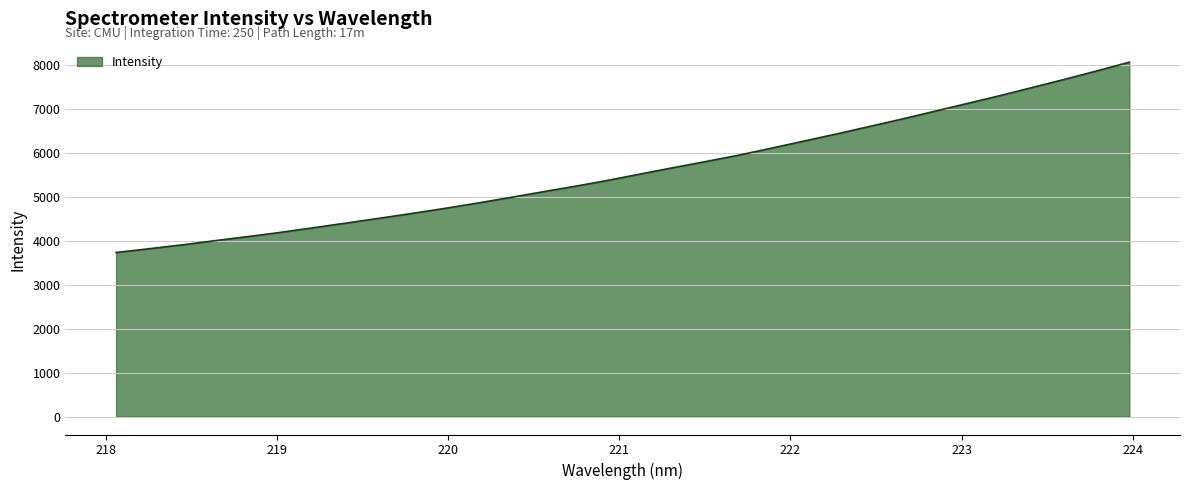

What is the maximum value shown in the chart?

8065.7